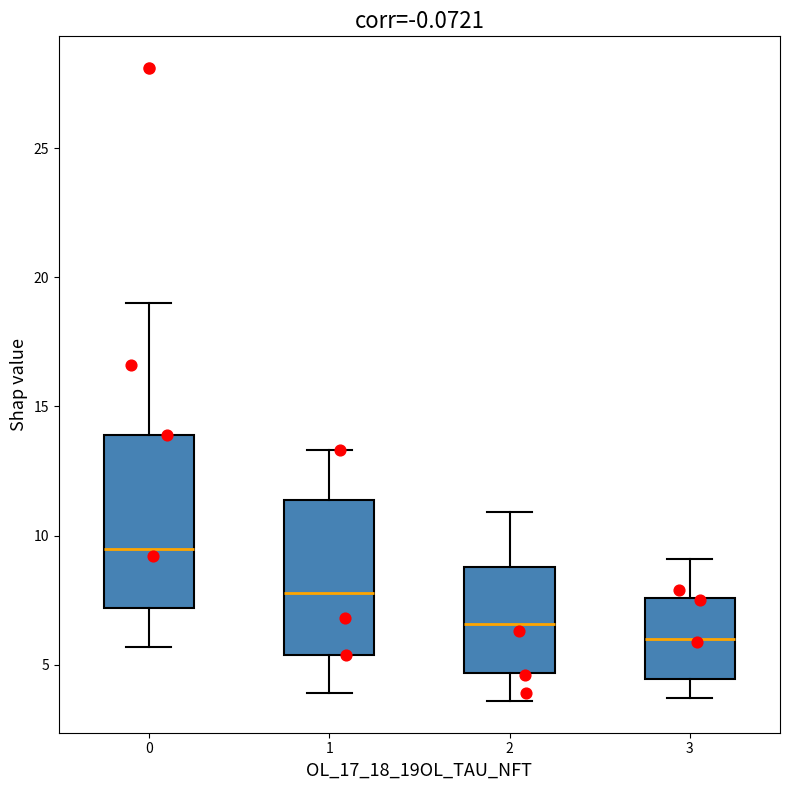

Reading left to right, read every box against the y-axis: the position of its median line, the range the box covers, and the ends of its whiskers. The values are not printed on the chart, so give them approximately, as read against the axis.

0: median 9.5, box 7.0 to 14.0, whiskers 5.5 to 19.0
1: median 8.0, box 5.5 to 11.5, whiskers 4.0 to 13.5
2: median 6.5, box 4.5 to 9.0, whiskers 3.5 to 11.0
3: median 6.0, box 4.5 to 7.5, whiskers 3.5 to 9.0